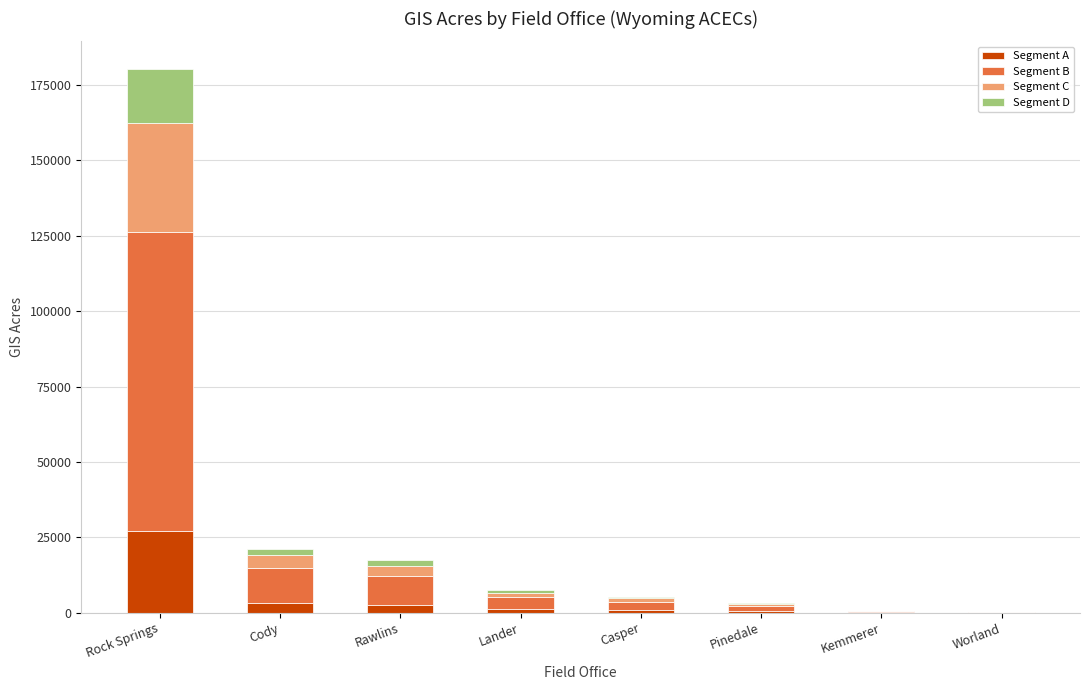

At which category is the sum across all series the highest?

Rock Springs